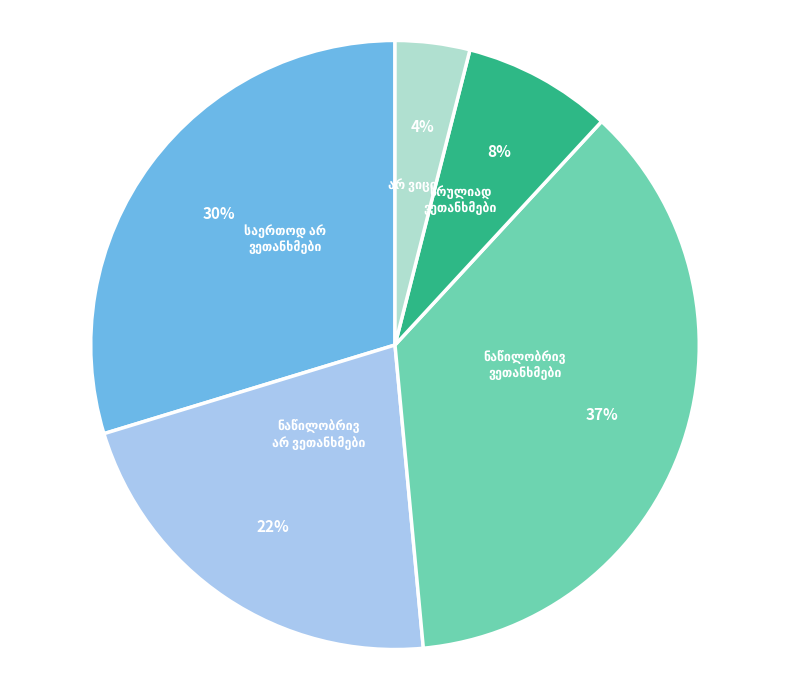

To the nearest percent, what is the average slice percentage?

20%